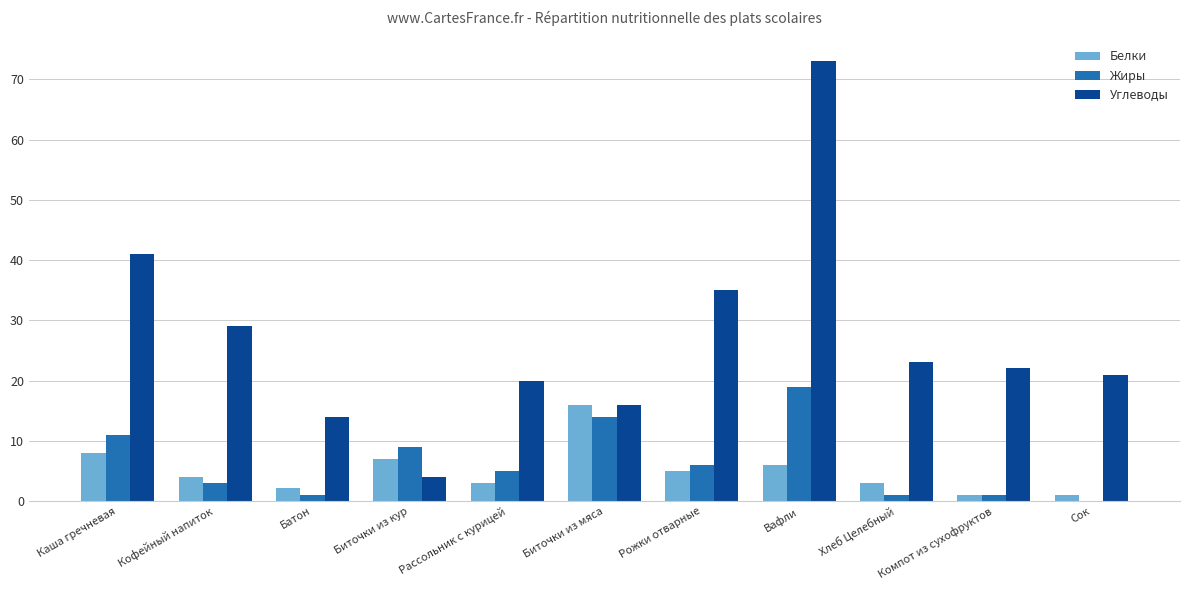

Which series has the widest spread of values?

Углеводы